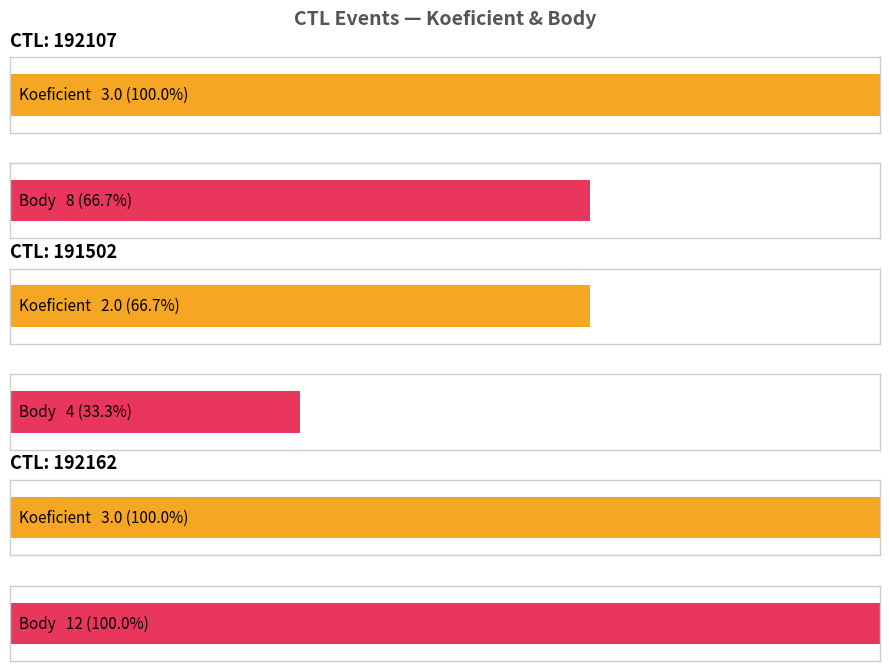

Does the chart contain stacked bars?

No